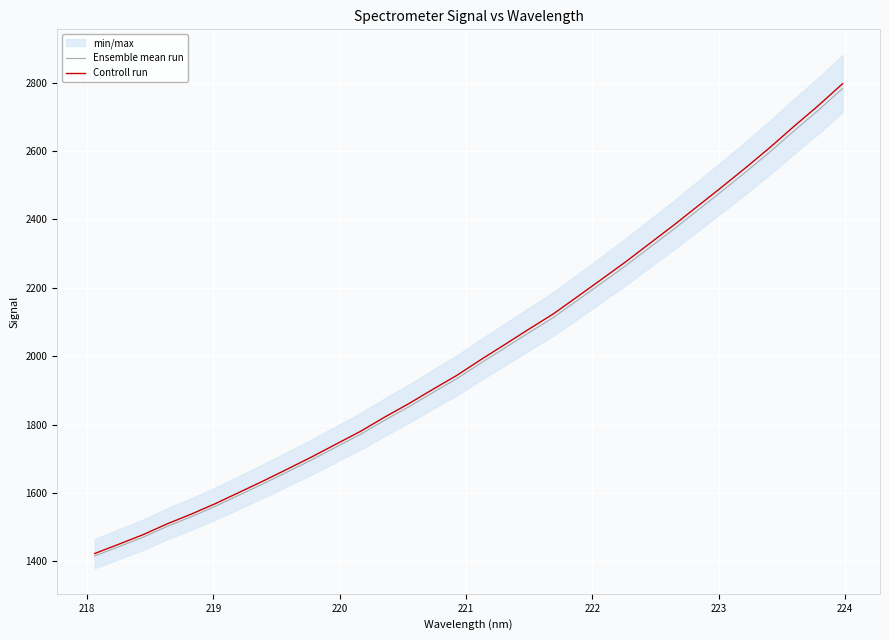

Reading right to left, transcribe all the data shown in this chart.

Ensemble mean run: 2783.1	2719.9	2660.1	2598.5	2539.8	2483.0	2427.5	2371.8	2318.4	2264.8	2213.9	2163.4	2113.3	2069.5	2024.7	1980.4	1934.4	1893.5	1851.8	1812.6	1771.2	1734.5	1697.6	1662.4	1627.8	1594.5	1561.3	1530.7	1502.3	1470.8	1443.1	1416.0
Controll run: 2797.1	2733.5	2673.4	2611.5	2552.6	2495.5	2439.7	2383.7	2330.0	2276.2	2225.0	2174.2	2123.9	2079.9	2034.8	1990.3	1944.1	1903.0	1861.1	1821.7	1780.1	1743.2	1706.1	1670.8	1636.0	1602.5	1569.2	1538.4	1509.9	1478.2	1450.4	1423.1